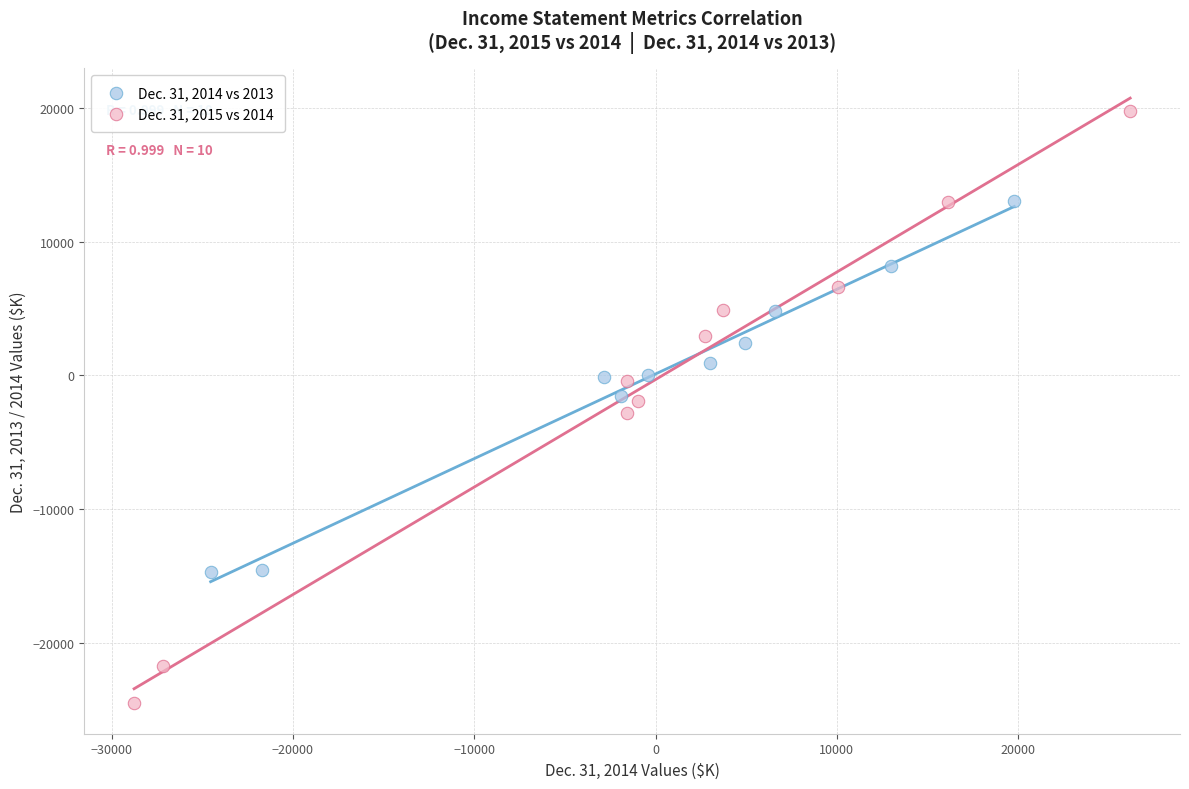

Which series reaches the maximum Y coordinate?

Dec. 31, 2015 vs 2014